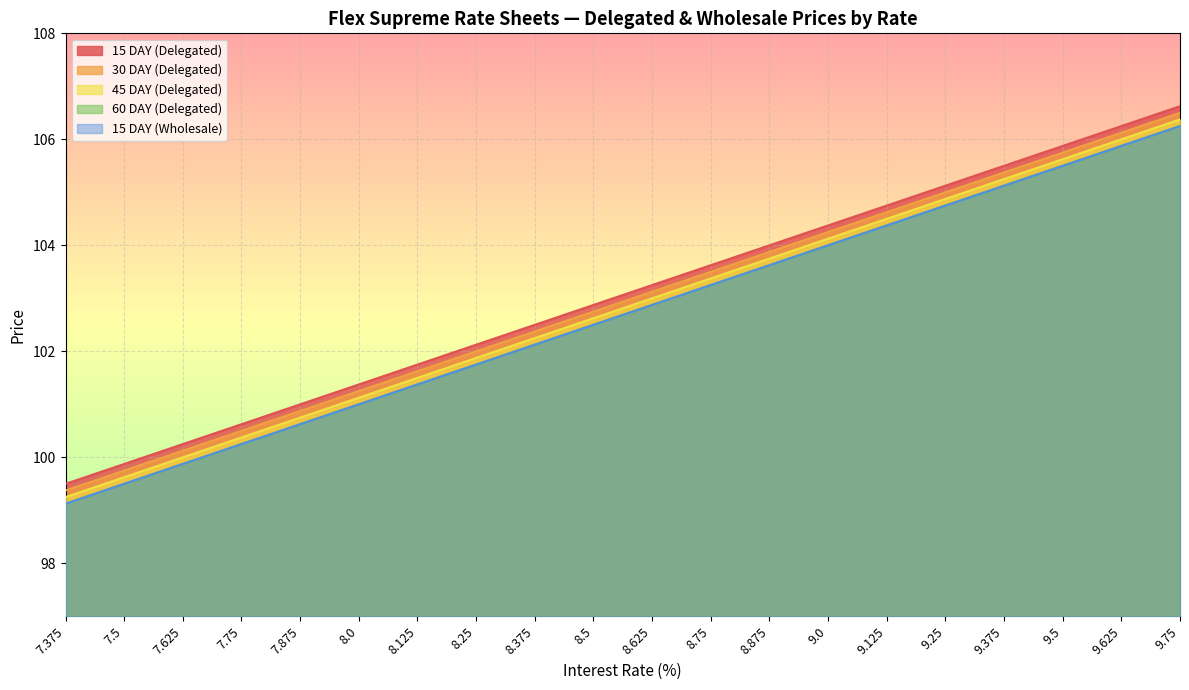

Reading left to right, what are all the values shown in this chart?

15 DAY (Delegated): 99.5	99.9	100.2	100.6	101.0	101.4	101.8	102.1	102.5	102.9	103.2	103.6	104.0	104.4	104.8	105.1	105.5	105.9	106.2	106.6
30 DAY (Delegated): 99.4	99.8	100.1	100.5	100.9	101.2	101.6	102.0	102.4	102.8	103.1	103.5	103.9	104.2	104.6	105.0	105.4	105.8	106.1	106.5
45 DAY (Delegated): 99.2	99.6	100.0	100.4	100.8	101.1	101.5	101.9	102.2	102.6	103.0	103.4	103.8	104.1	104.5	104.9	105.2	105.6	106.0	106.4
60 DAY (Delegated): 99.1	99.5	99.9	100.2	100.6	101.0	101.4	101.8	102.1	102.5	102.9	103.2	103.6	104.0	104.4	104.8	105.1	105.5	105.9	106.2
15 DAY (Wholesale): 99.1	99.5	99.9	100.2	100.6	101.0	101.4	101.8	102.1	102.5	102.9	103.2	103.6	104.0	104.4	104.8	105.1	105.5	105.9	106.2